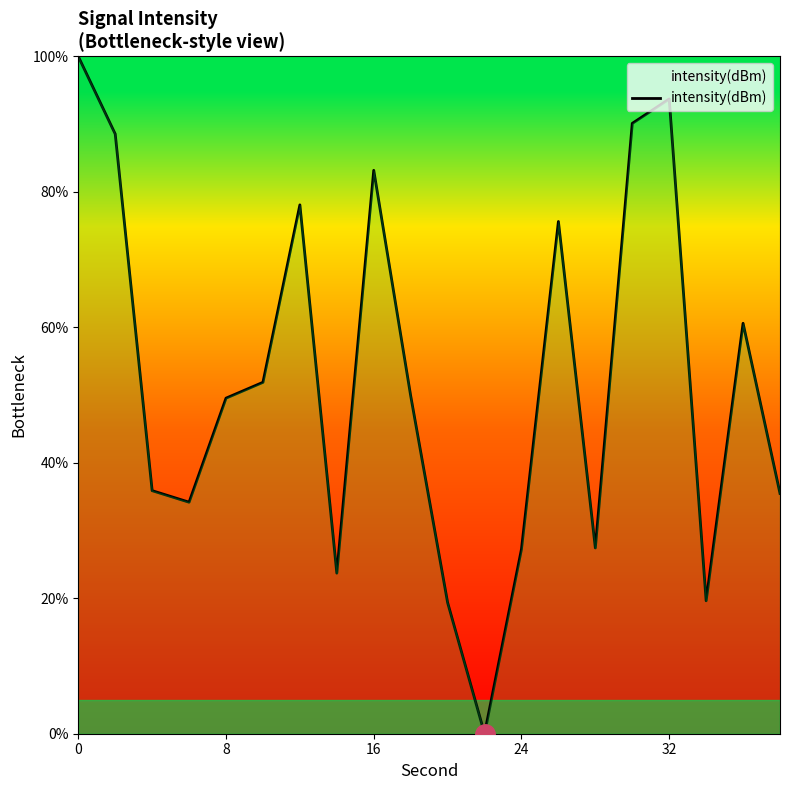

What is the maximum value shown in the chart?

100.0